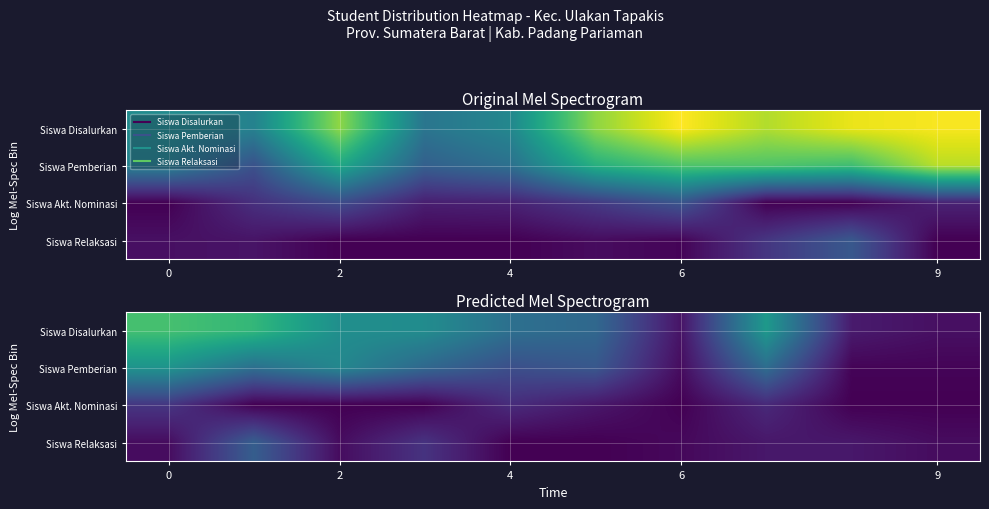

How many series are shown in this chart?

4